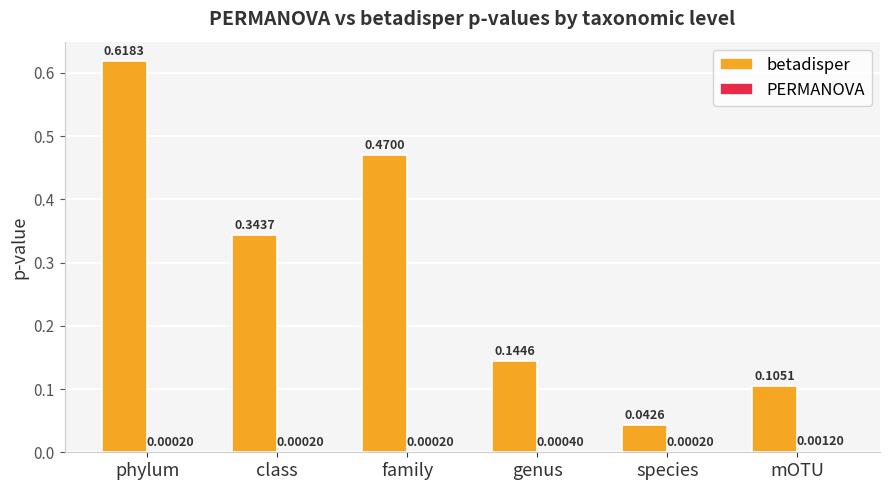

What is the sum of all betadisper values?

1.7